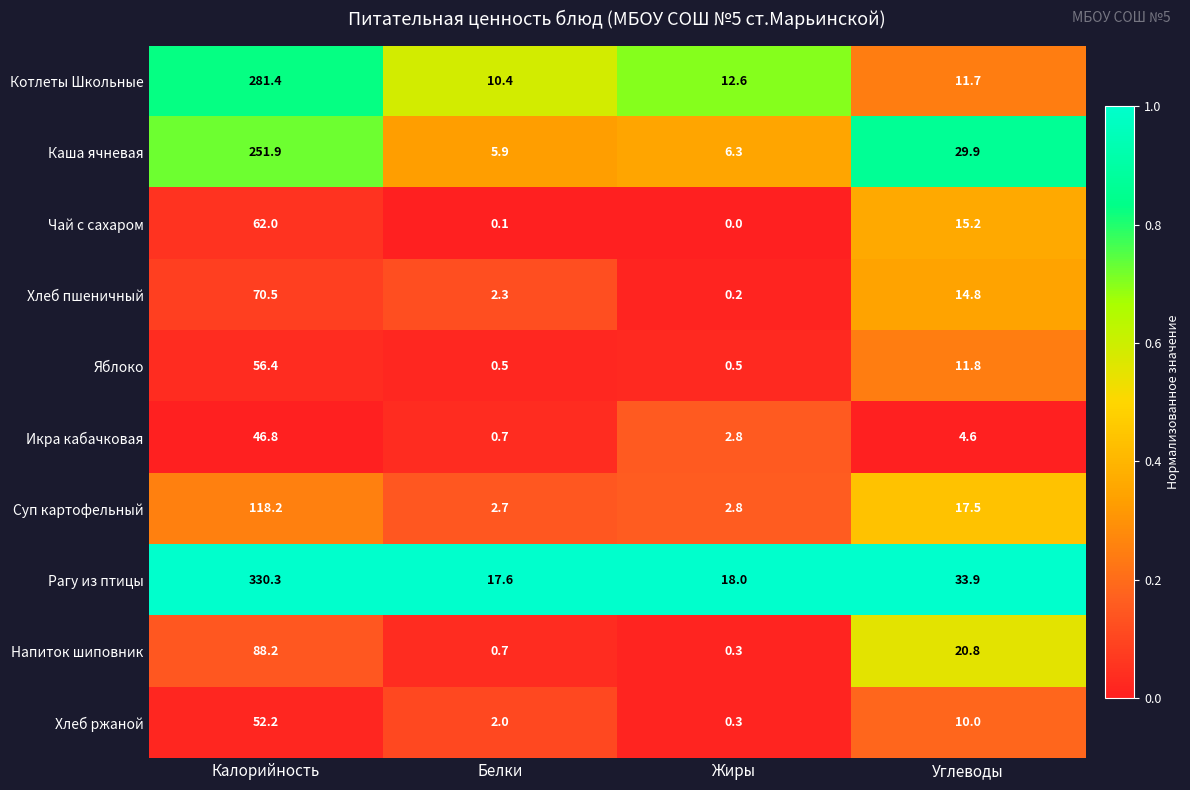

Is it true that Яблоко equals 19.4 at Углеводы?

False